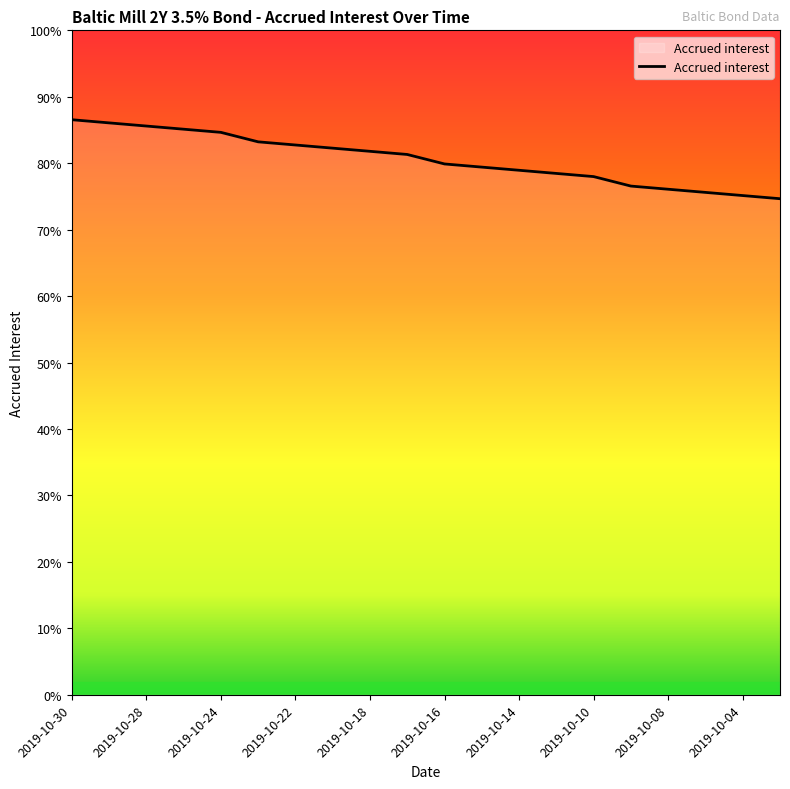

Does the chart have visible grid lines?

No